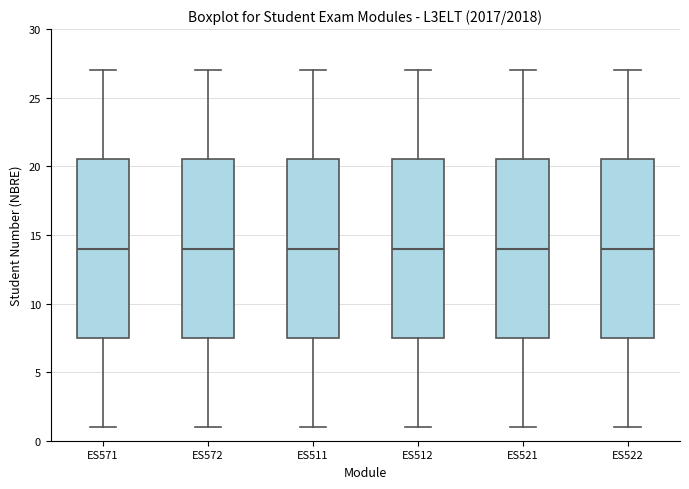

Reading left to right, transcribe this box plot: for each box, give where its median line is, the range the box spans, and where its two whiskers end, as read against the y-axis. The values are not printed on the chart, so give them approximately, as read against the axis.

ES571: median 14.0, box 7.5 to 20.5, whiskers 1.0 to 27.0
ES572: median 14.0, box 7.5 to 20.5, whiskers 1.0 to 27.0
ES511: median 14.0, box 7.5 to 20.5, whiskers 1.0 to 27.0
ES512: median 14.0, box 7.5 to 20.5, whiskers 1.0 to 27.0
ES521: median 14.0, box 7.5 to 20.5, whiskers 1.0 to 27.0
ES522: median 14.0, box 7.5 to 20.5, whiskers 1.0 to 27.0